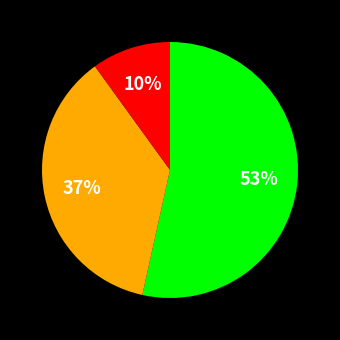

Is there a majority slice in this chart?

Yes